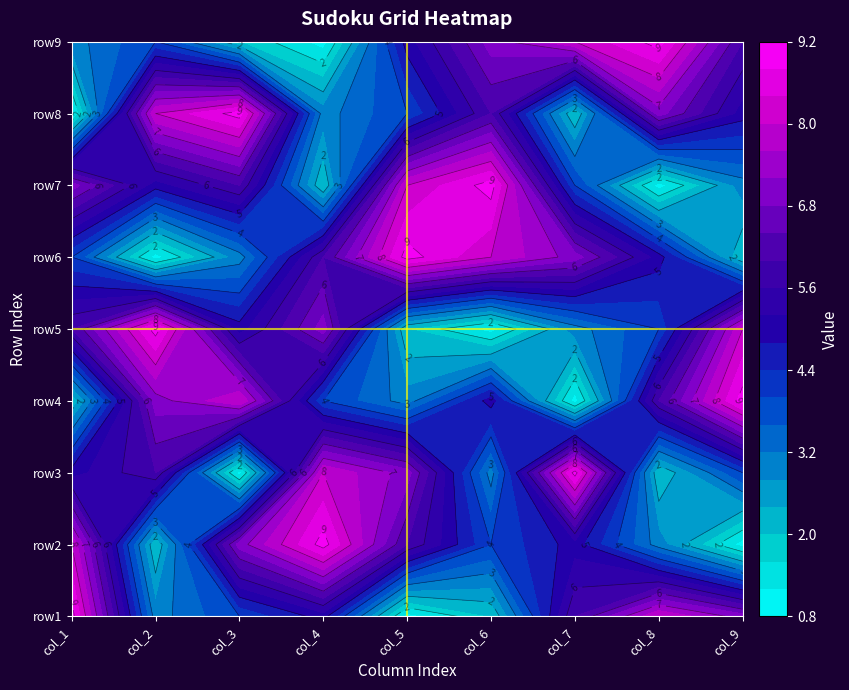

Reading right to left, extract all data points from this chart.

row1: 8=7	7=8	6=6	5=2	4=1	3=5	2=4	1=3	0=9
row2: 8=1	7=3	6=5	5=4	4=6	3=9	2=7	1=2	0=8
row3: 8=4	7=2	6=9	5=3	4=7	3=8	2=1	1=6	0=5
row4: 8=9	7=6	6=1	5=5	4=3	3=4	2=8	1=7	0=2
row5: 8=8	7=4	6=3	5=1	4=2	3=7	2=5	1=9	0=6
row6: 8=2	7=5	6=7	5=8	4=9	3=6	2=3	1=1	0=4
row7: 8=3	7=1	6=4	5=9	4=8	3=2	2=6	1=5	0=7
row8: 8=5	7=7	6=2	5=6	4=4	3=3	2=9	1=8	0=1
row9: 8=6	7=9	6=8	5=7	4=5	3=1	2=2	1=4	0=3